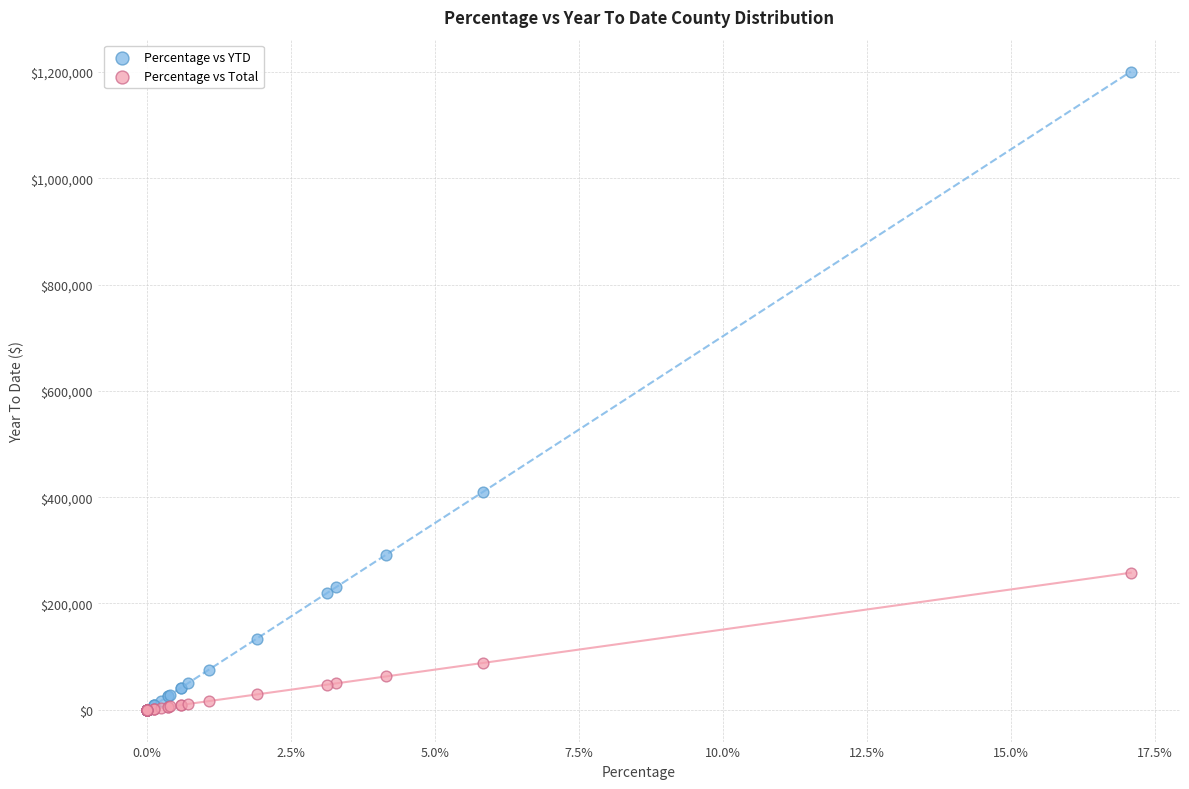

Which series contains the highest Y value?

Percentage vs YTD